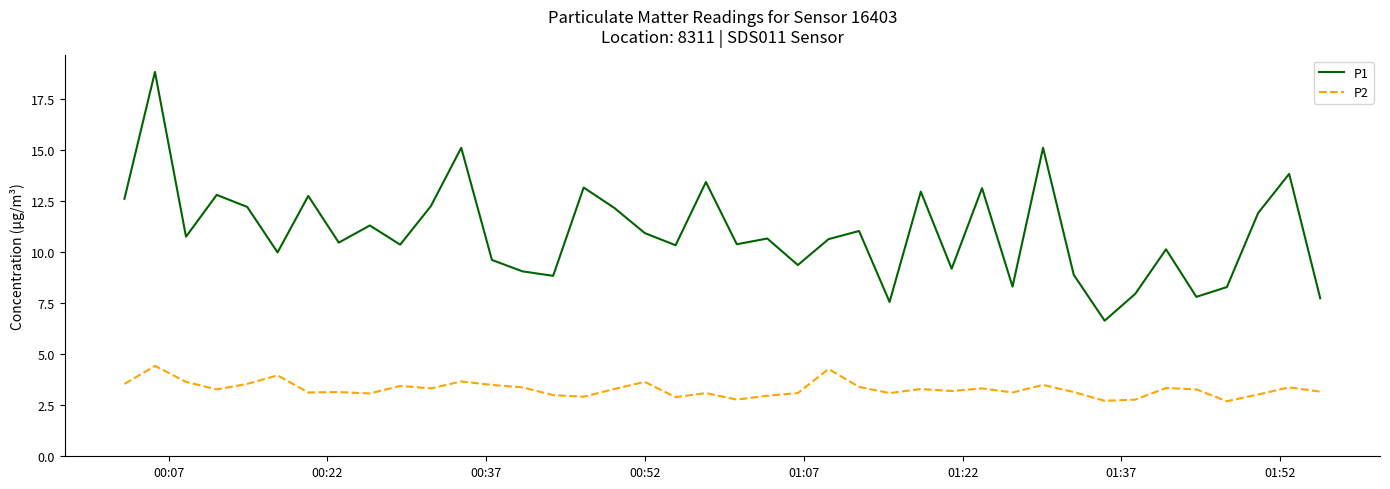

What is the greatest value displayed?

18.9